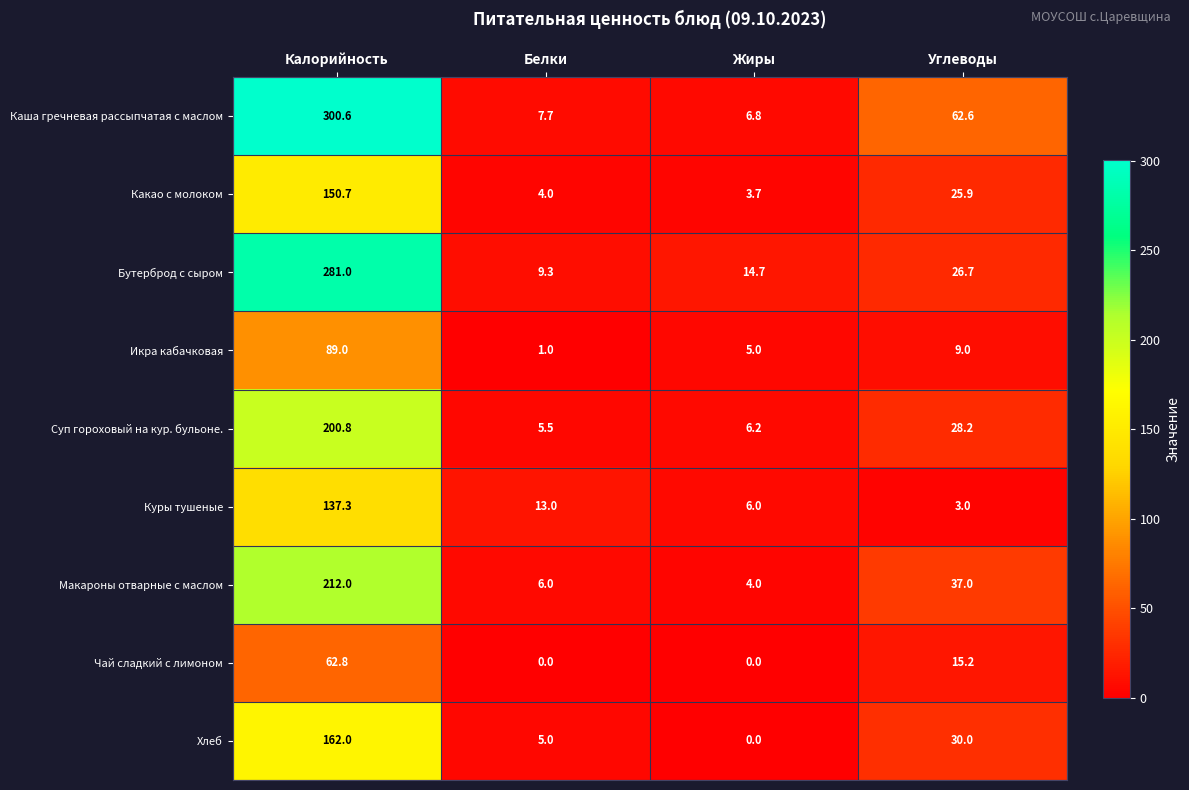

The value of Каша гречневая рассыпчатая с маслом at Белки is 5.2. True or false?

False